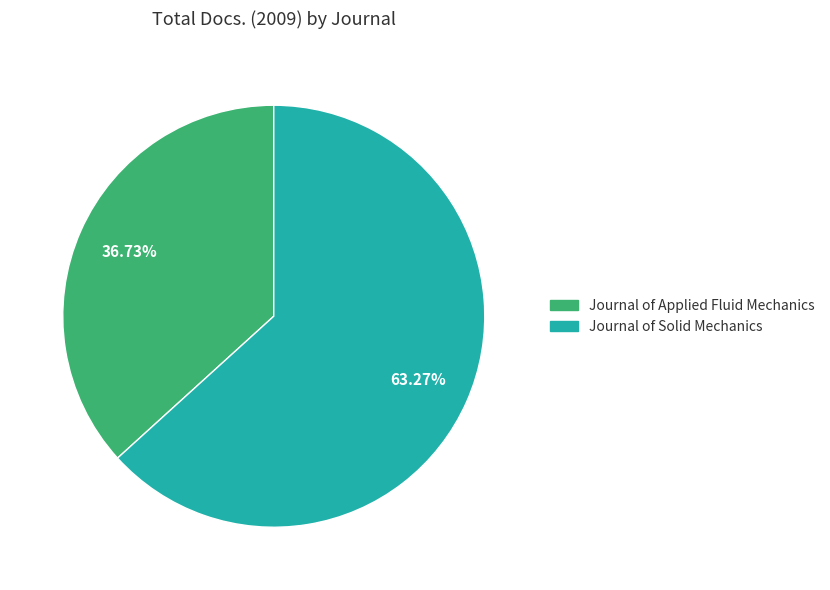

Rank the categories by value from lowest to highest.

Journal of Applied Fluid Mechanics, Journal of Solid Mechanics